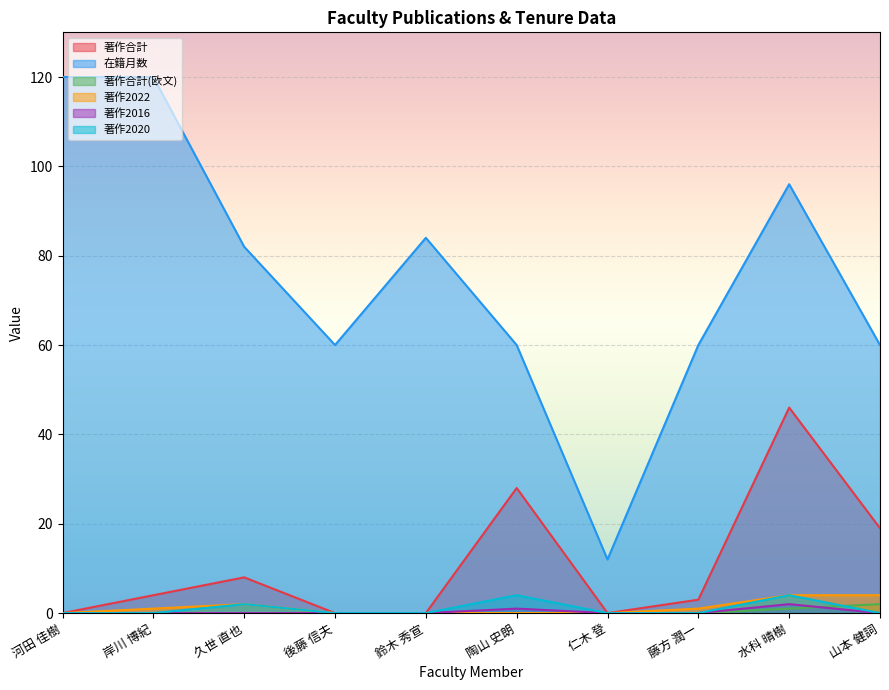

Reading right to left, transcribe all the data shown in this chart.

著作合計: 山本 健詞=19	水科 晴樹=46	藤方 潤一=3	仁木 登=0	陶山 史朗=28	鈴木 秀宣=0	後藤 信夫=0	久世 直也=8	岸川 博紀=4	河田 佳樹=0
在籍月数: 山本 健詞=60	水科 晴樹=96	藤方 潤一=60	仁木 登=12	陶山 史朗=60	鈴木 秀宣=84	後藤 信夫=60	久世 直也=82	岸川 博紀=120	河田 佳樹=120
著作合計(欧文): 山本 健詞=2	水科 晴樹=1	藤方 潤一=0	仁木 登=0	陶山 史朗=0	鈴木 秀宣=0	後藤 信夫=0	久世 直也=0	岸川 博紀=0	河田 佳樹=0
著作2022: 山本 健詞=4	水科 晴樹=4	藤方 潤一=1	仁木 登=0	陶山 史朗=0	鈴木 秀宣=0	後藤 信夫=0	久世 直也=2	岸川 博紀=1	河田 佳樹=0
著作2016: 山本 健詞=0	水科 晴樹=2	藤方 潤一=0	仁木 登=0	陶山 史朗=1	鈴木 秀宣=0	後藤 信夫=0	久世 直也=0	岸川 博紀=0	河田 佳樹=0
著作2020: 山本 健詞=0	水科 晴樹=4	藤方 潤一=0	仁木 登=0	陶山 史朗=4	鈴木 秀宣=0	後藤 信夫=0	久世 直也=2	岸川 博紀=0	河田 佳樹=0